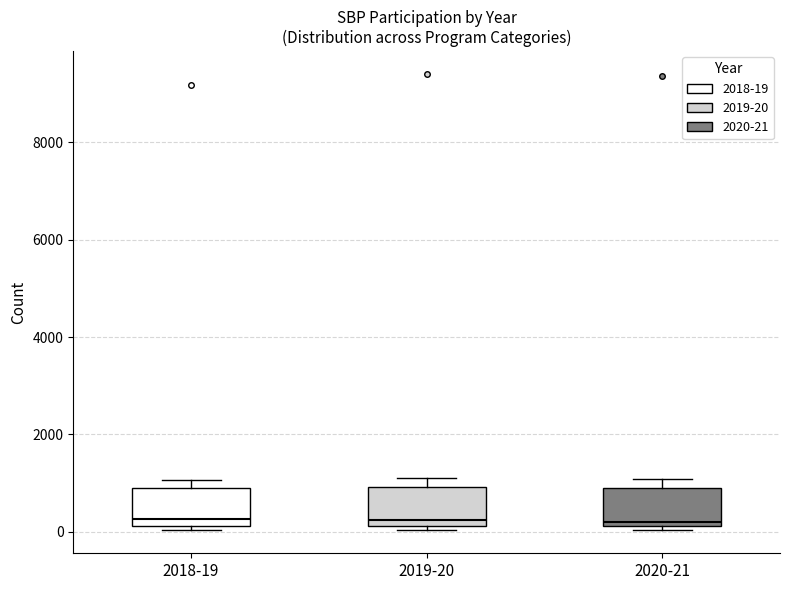

Reading left to right, transcribe this box plot: for each box, give where its median line is, the range the box spans, and where its two whiskers end, as read against the y-axis. The values are not printed on the chart, so give them approximately, as read against the axis.

2018-19: median 200 (just above the box's lower edge), box 200 to 800, whiskers 0 to 1000
2019-20: median 200 (just above the box's lower edge), box 200 to 1000, whiskers 0 to 1000 (just above the box's upper edge)
2020-21: median 200 (just above the box's lower edge), box 200 to 800, whiskers 0 to 1000